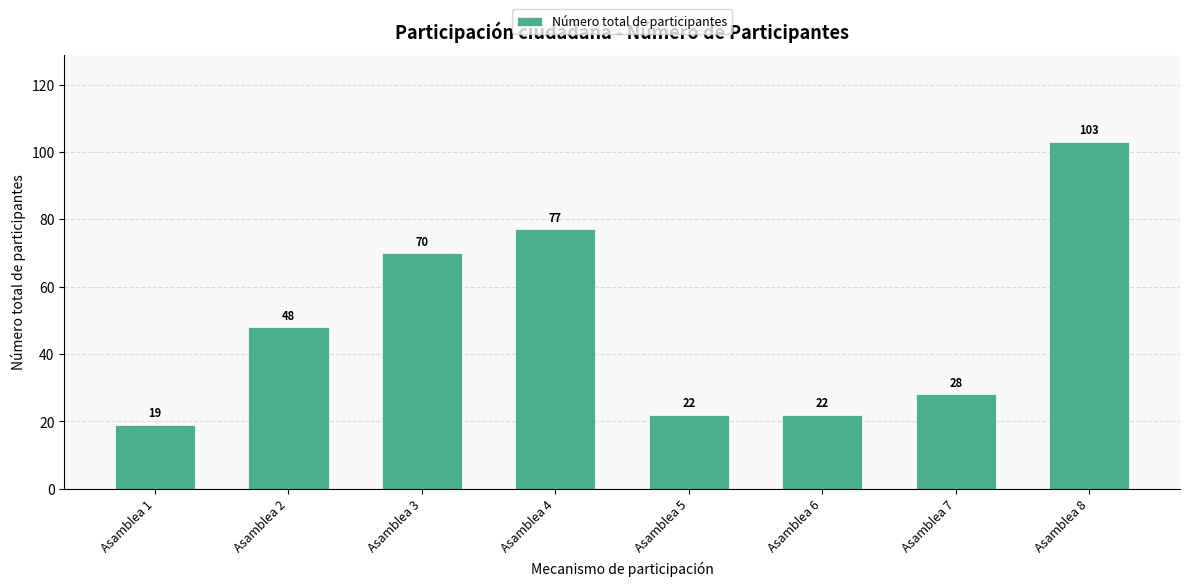

What is the ratio of the value at Asamblea 2 to the value at Asamblea 8?

0.5